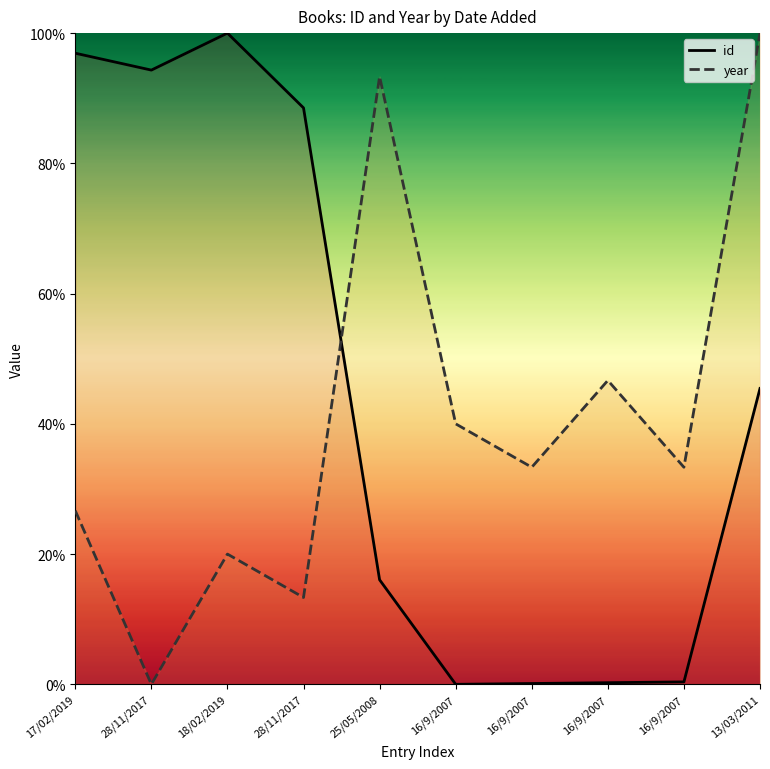

Where do id and year first cross each other?

28/11/2017 and 25/05/2008